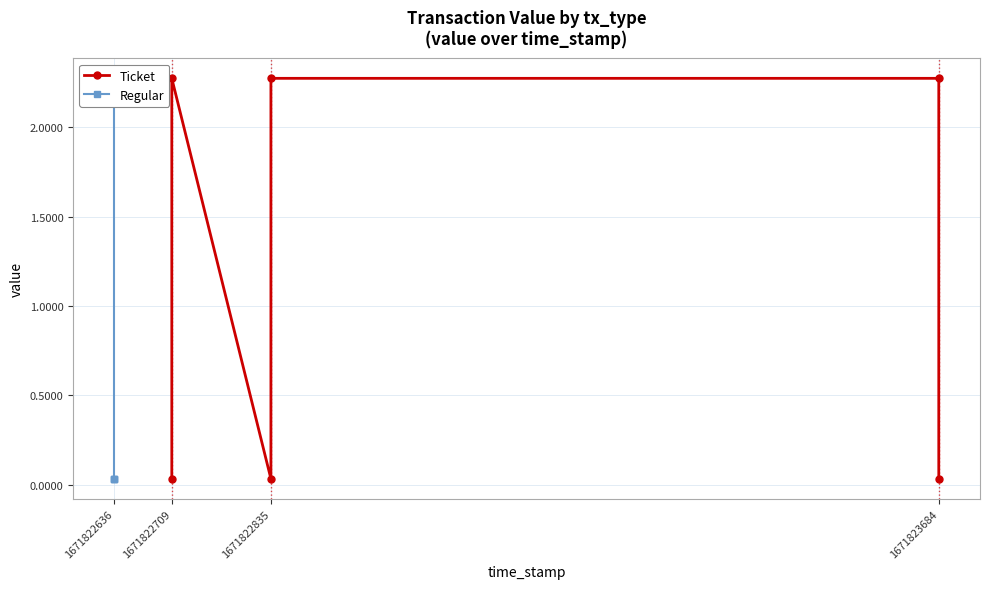

Is it true that Regular equals 2.3 at 1671822636?

True